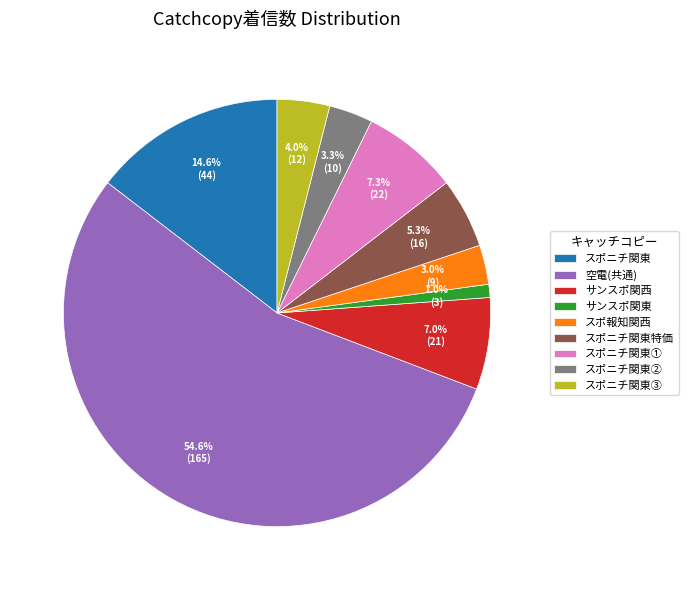

Combined, do スポニチ関東特価 and スポニチ関東① account for over 50%?

No